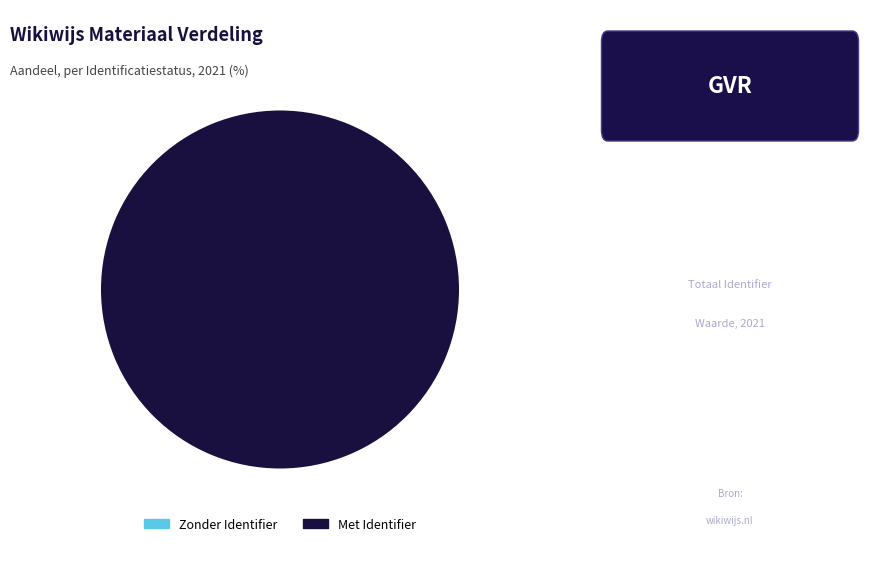

Which slice is the largest?

Met Identifier